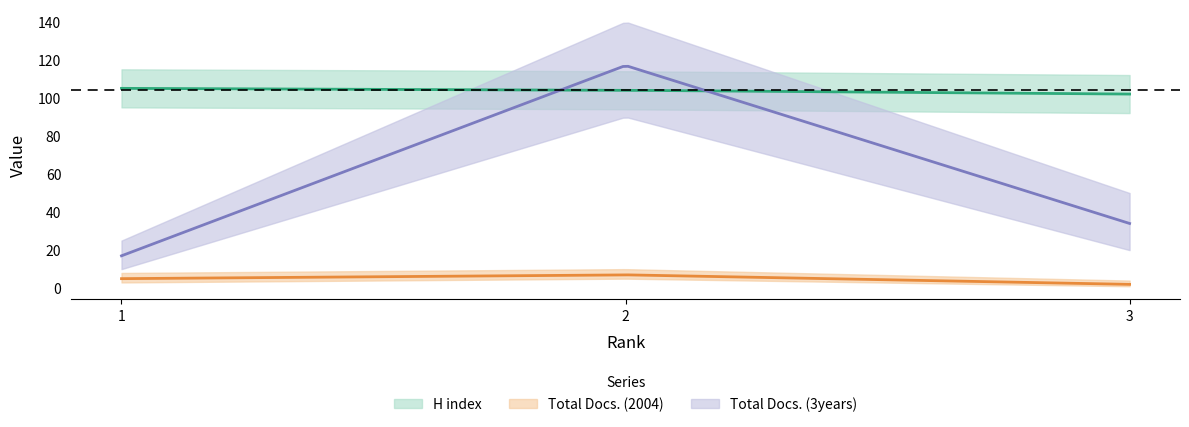

Which label corresponds to the smallest value in the chart?

3